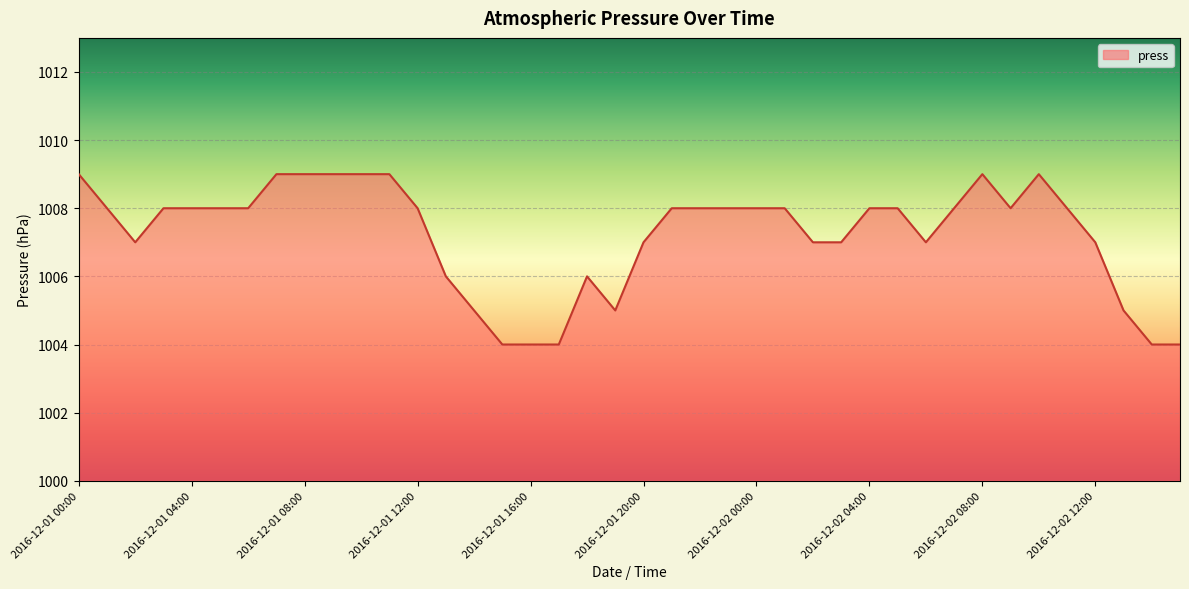

What is the difference between the maximum and minimum values?

5